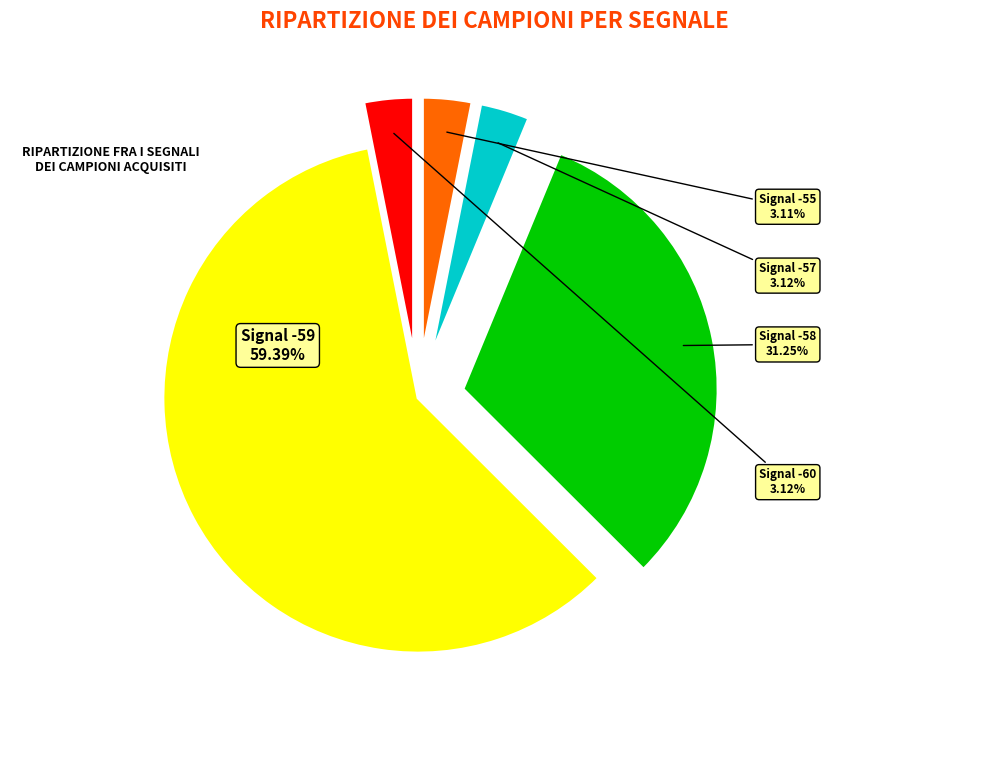

Does any single category account for the majority?

Yes